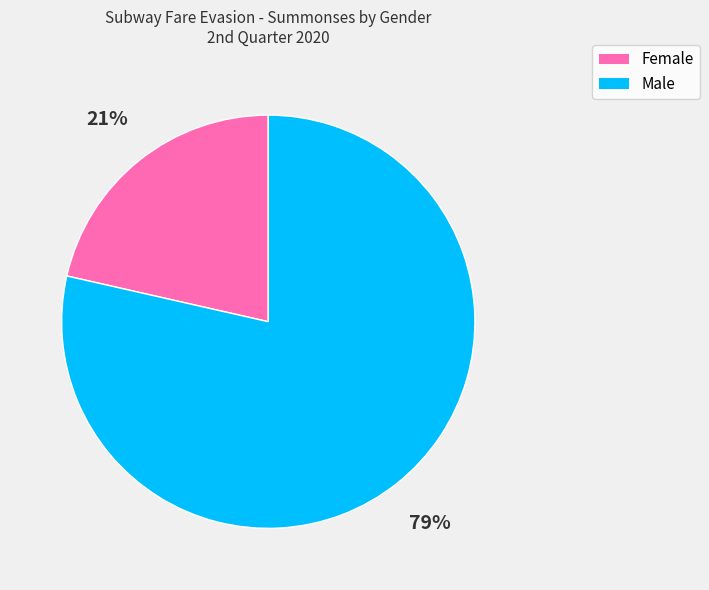

Count the number of slices in the pie.

2